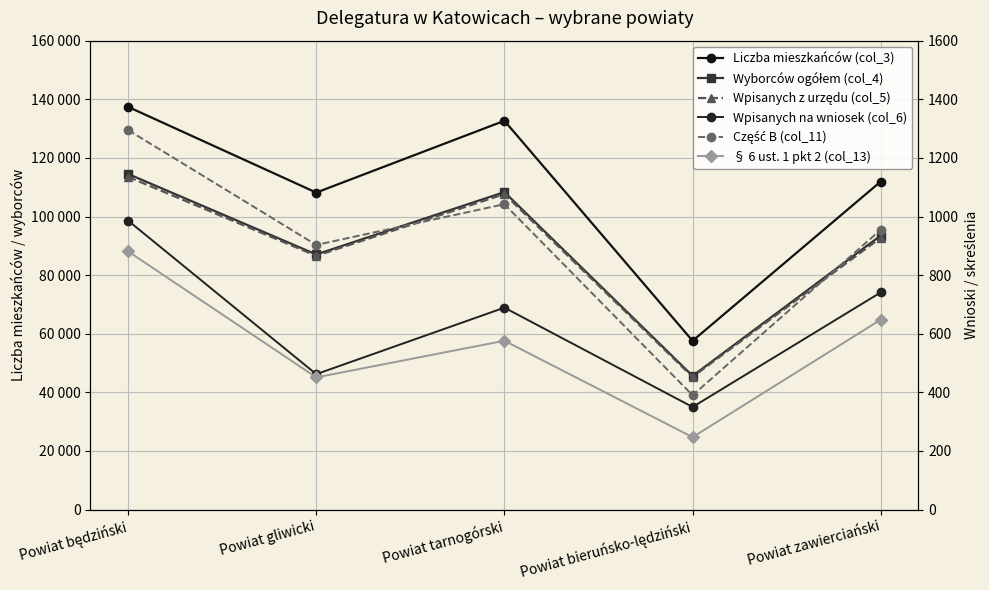

How many lines are shown in the chart?

6